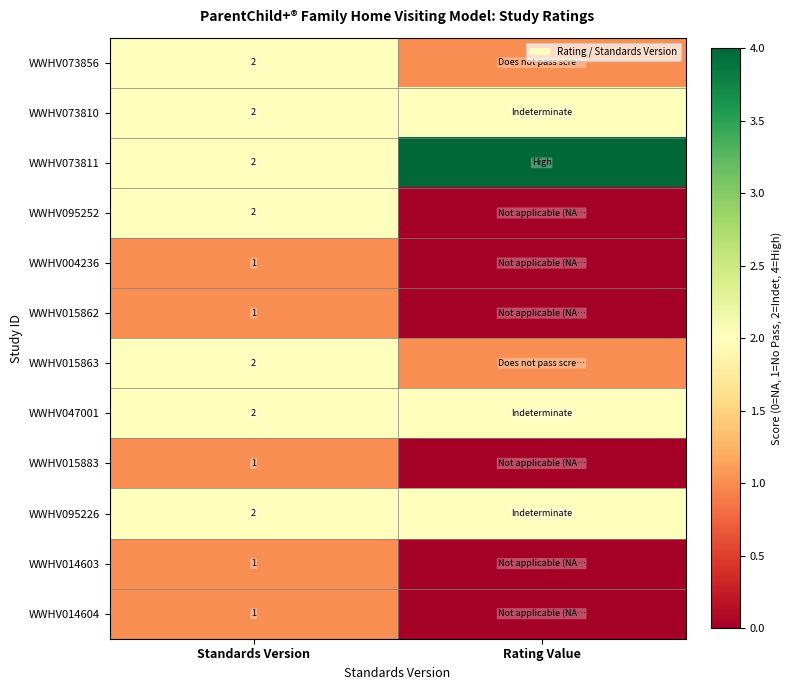

What is the total value across all series at Standards Version?

19